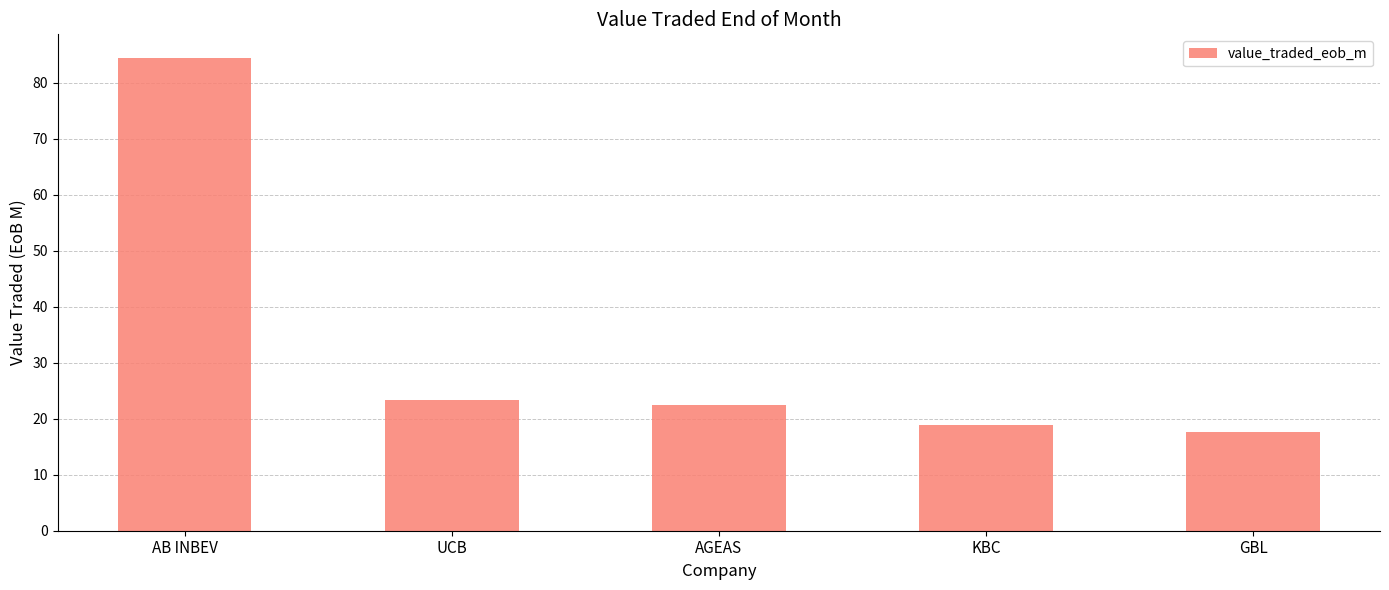

Count the number of data series in this chart.

1